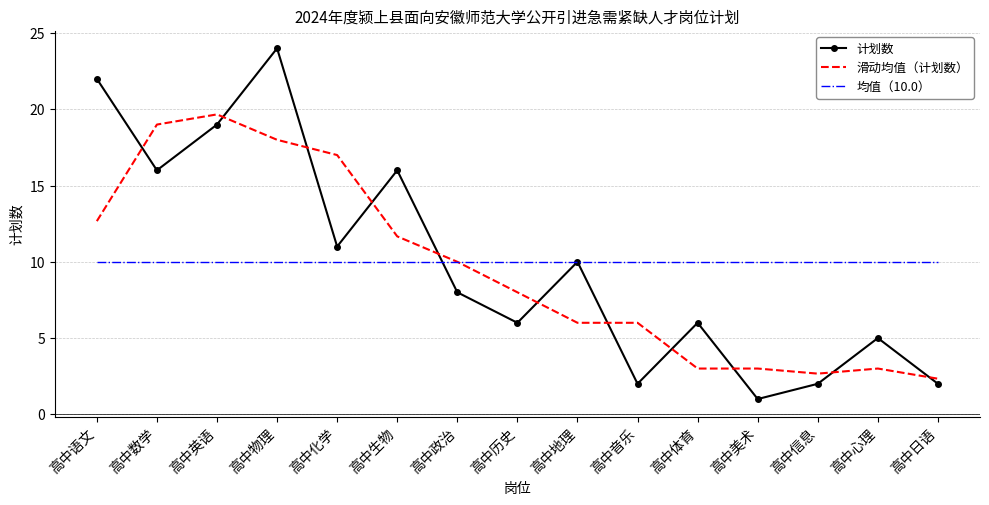

Rank the series by their maximum value, from lowest to highest.

均值（10.0）, 滑动均值（计划数）, 计划数